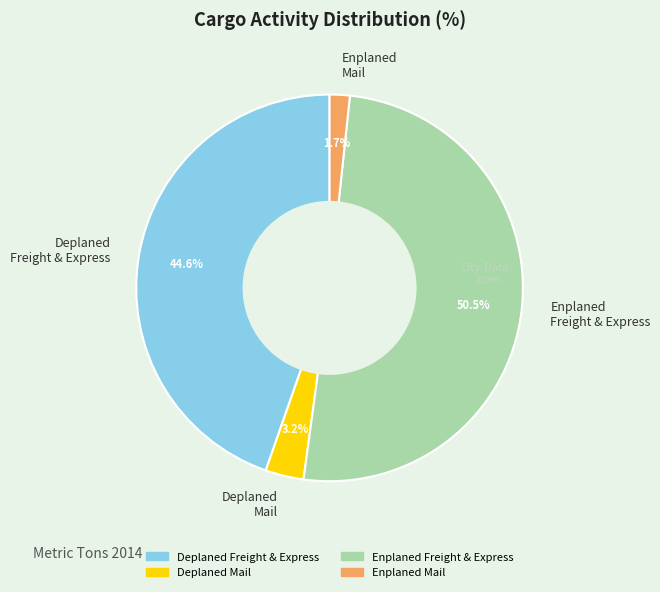

What is the total percentage of Enplaned Freight & Express and Deplaned Freight & Express?

95.1%